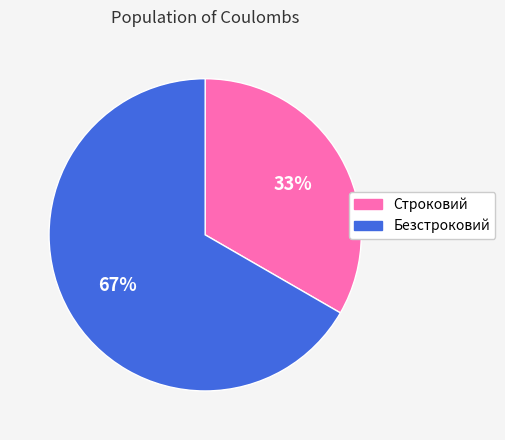

Which category has the smallest portion of the pie?

Строковий